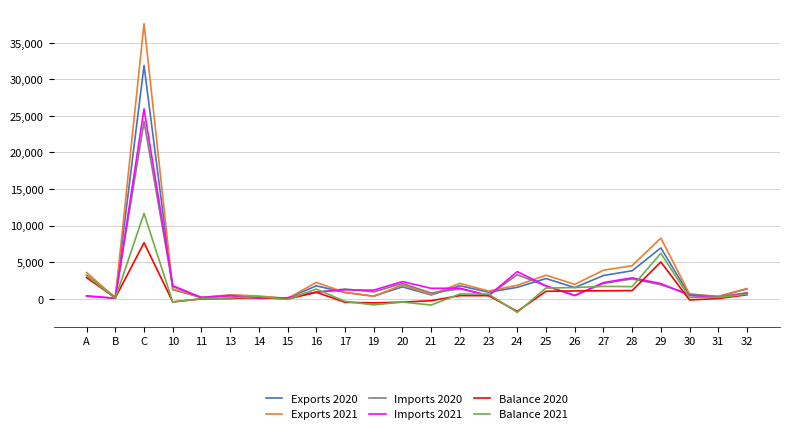

Rank the series by their maximum value, from lowest to highest.

Balance 2020, Balance 2021, Imports 2020, Imports 2021, Exports 2020, Exports 2021